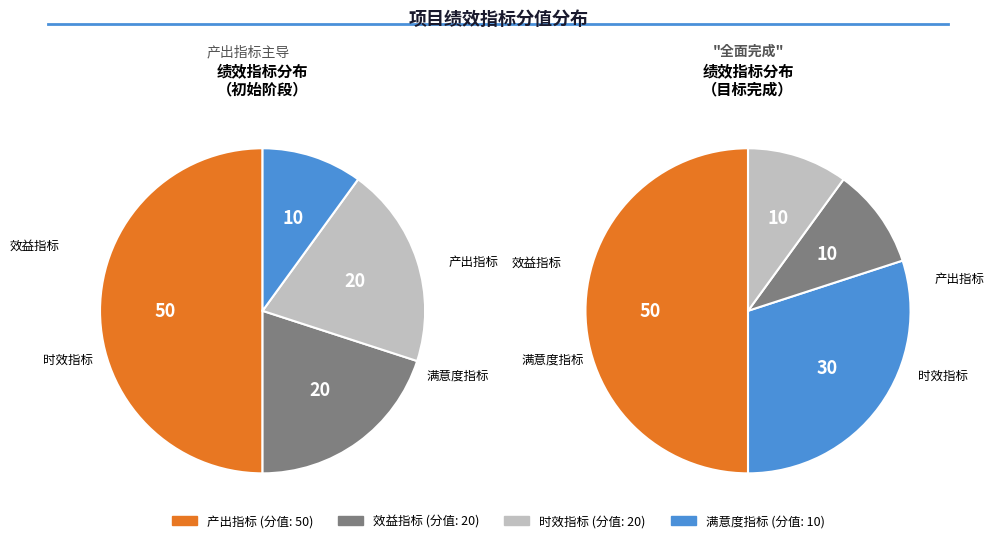

The 时效指标 slice represents 20% of the pie. True or false?

True